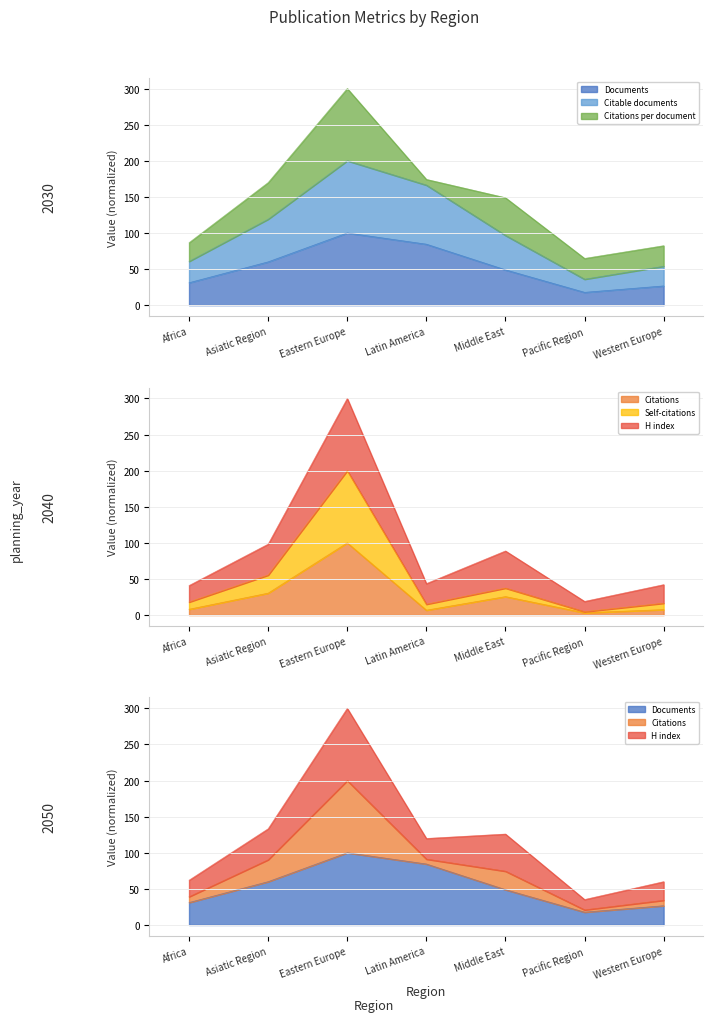

Does the chart have visible grid lines?

Yes